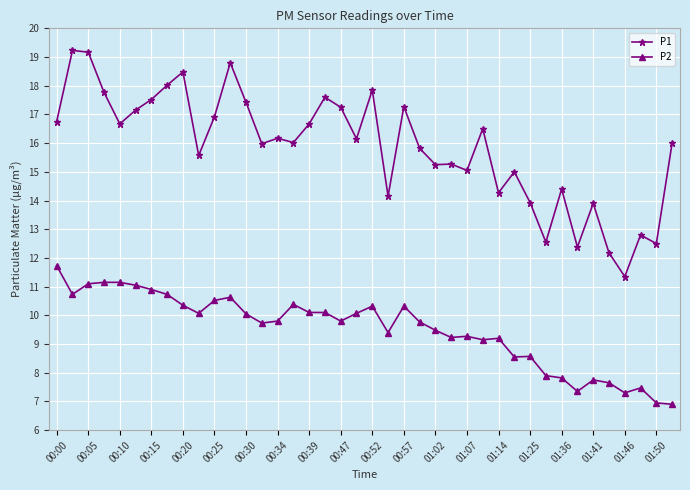

Rank the series by their maximum value, from highest to lowest.

P1, P2